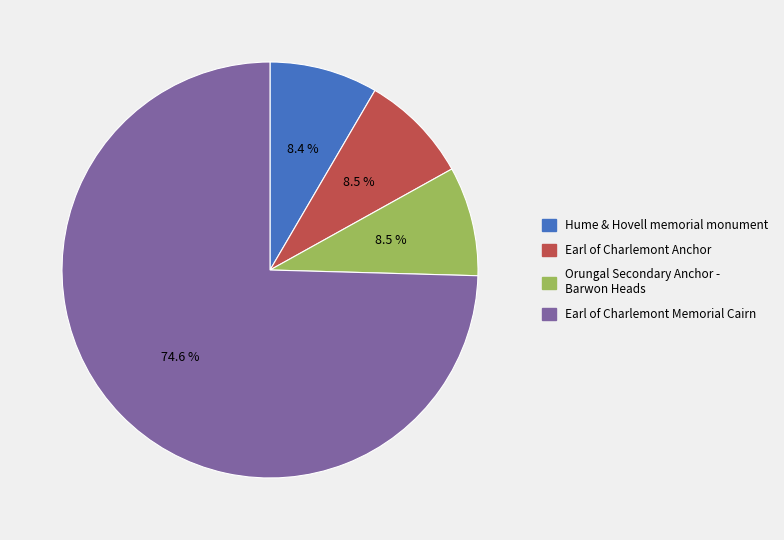

Is there a majority slice in this chart?

Yes